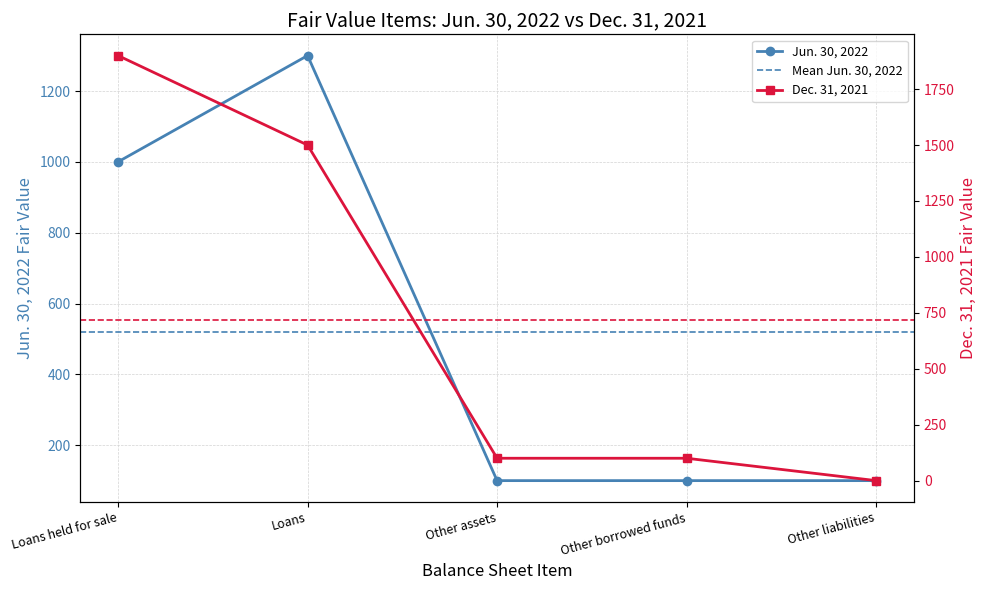

The Jun. 30, 2022 series shows 1000 at Loans held for sale. True or false?

True